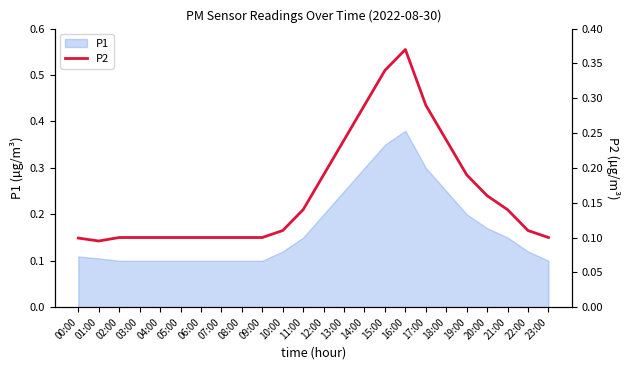

What is the minimum value shown in the chart?

0.1